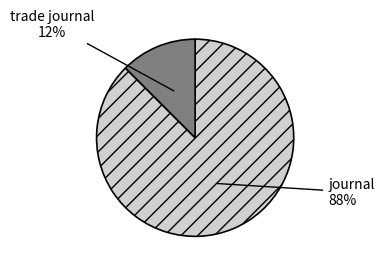

Is it true that trade journal is 22% of the pie?

False